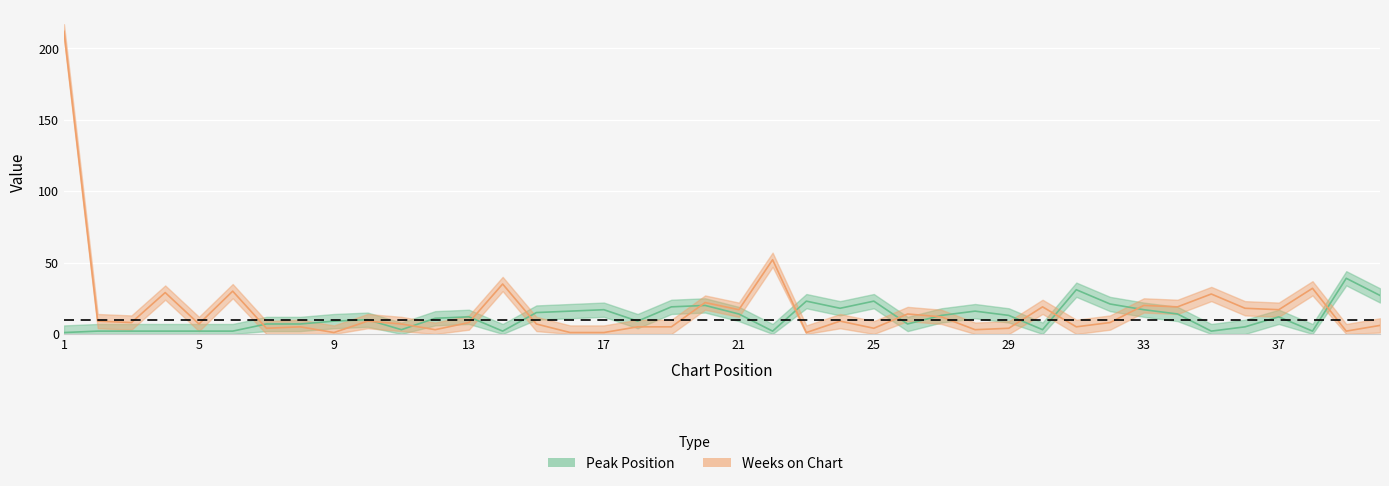

What is the difference between the maximum and minimum values in the Peak Position series?

38